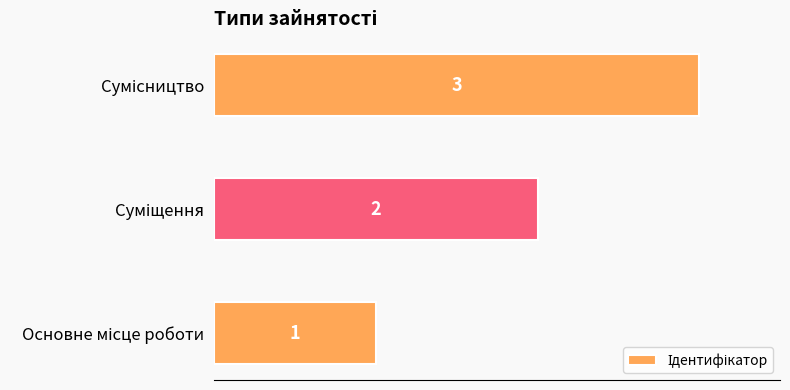

What is the maximum value shown in the chart?

3